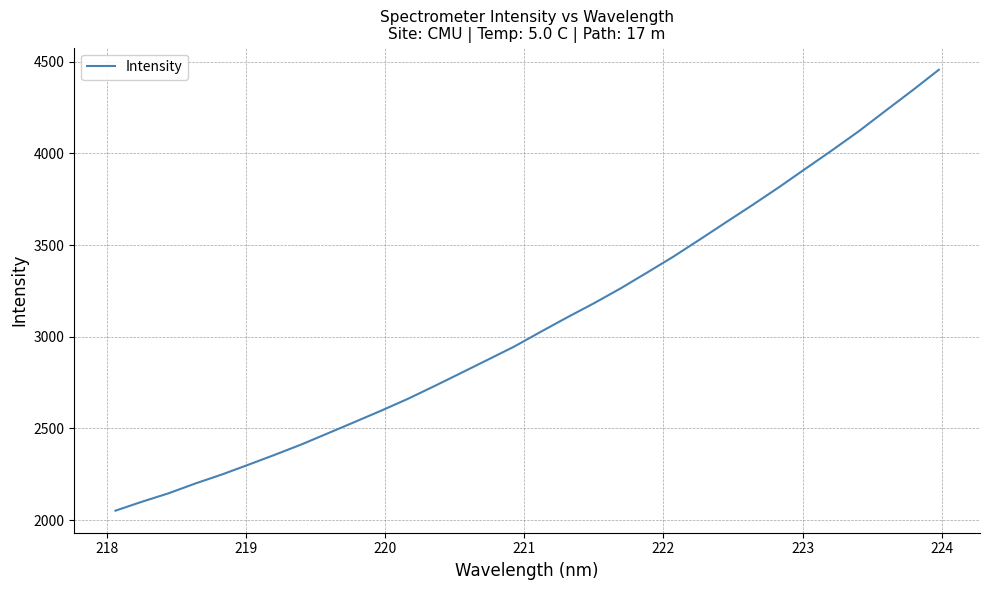

What is the difference between the maximum and minimum values?

2404.8